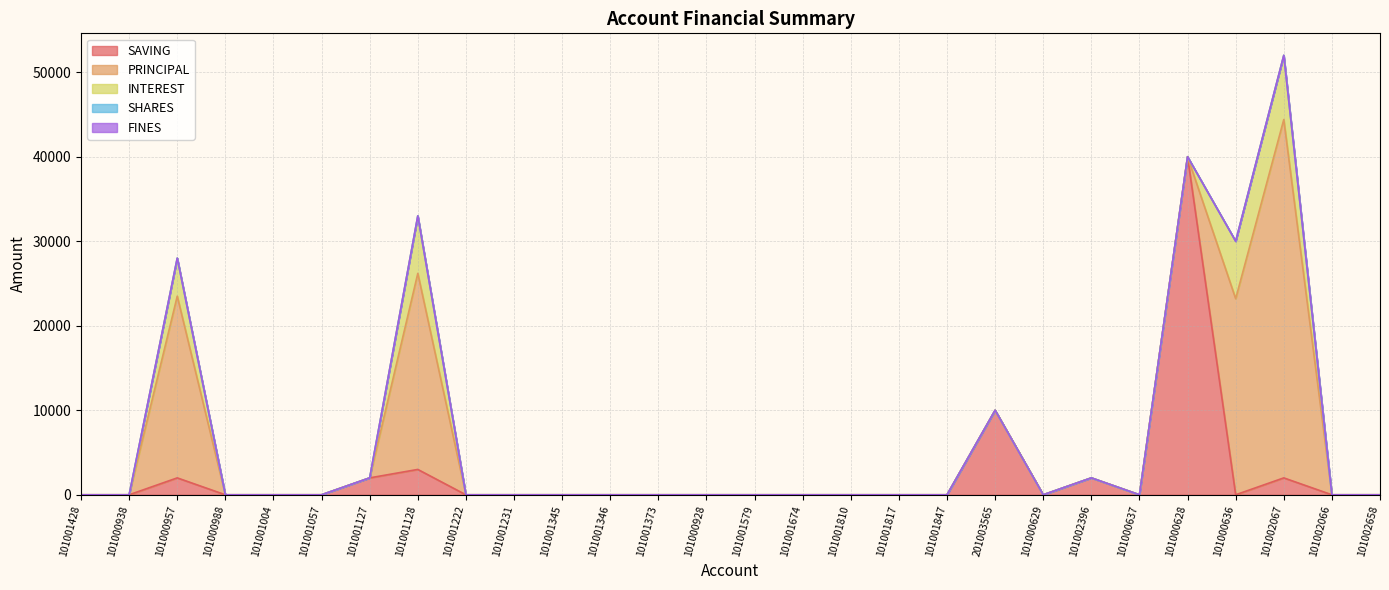

How many values in the SAVING series exceed 0?

7